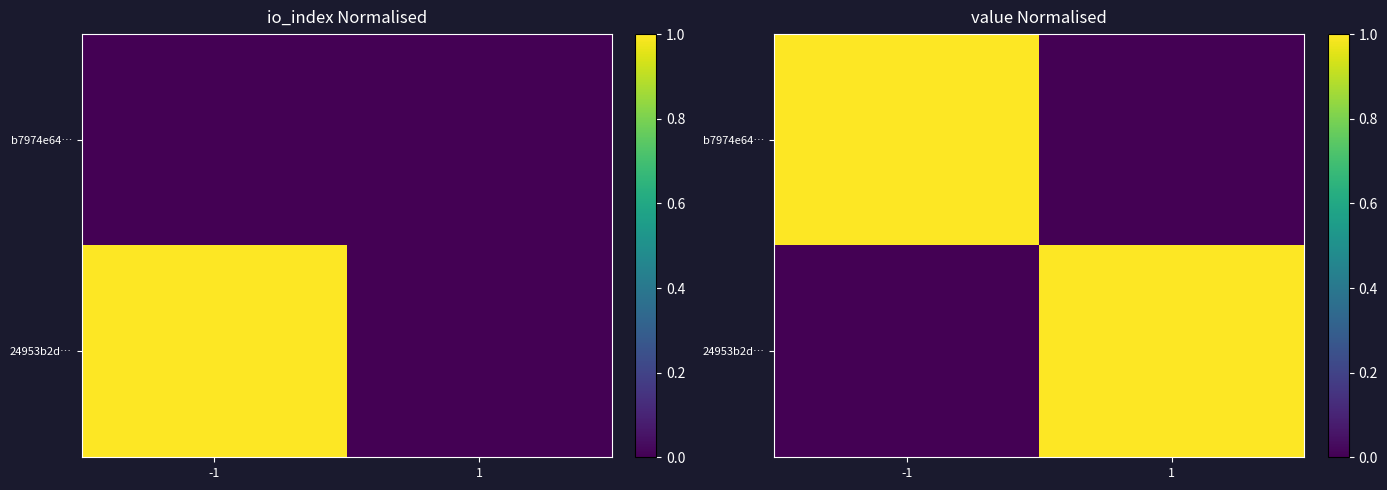

How many distinct data groups are displayed?

2